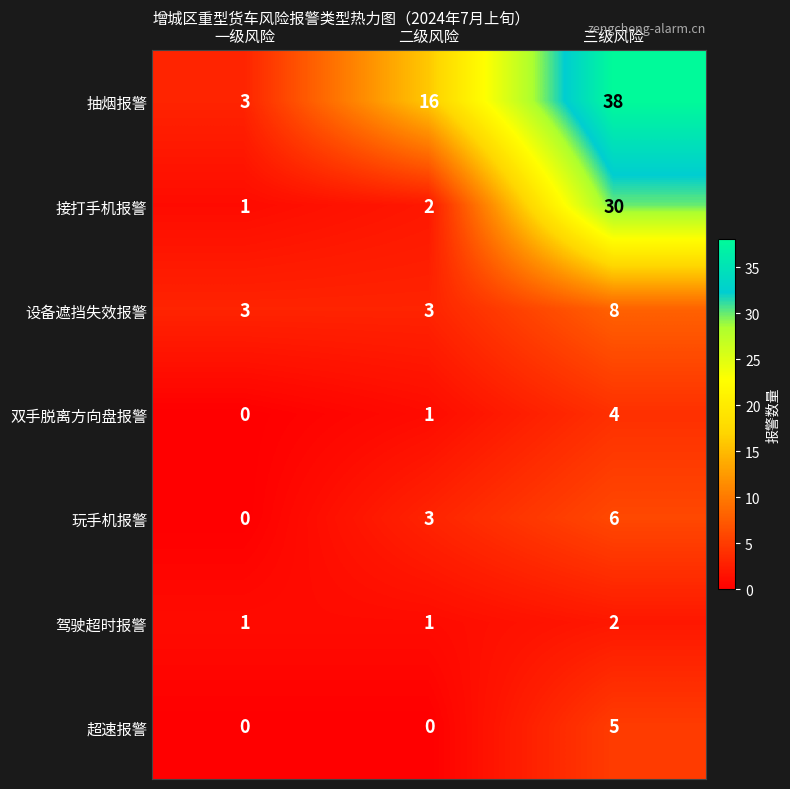

At which category is the sum across all series the highest?

三级风险